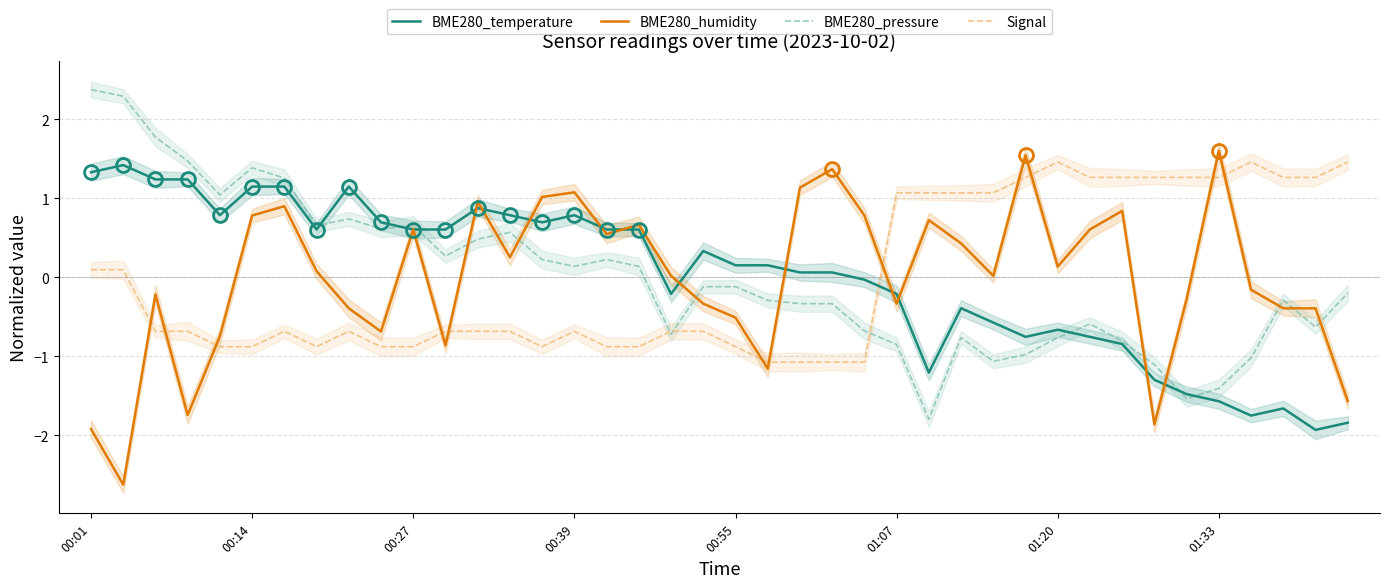

How many interior local valleys does the BME280_temperature series have?

8